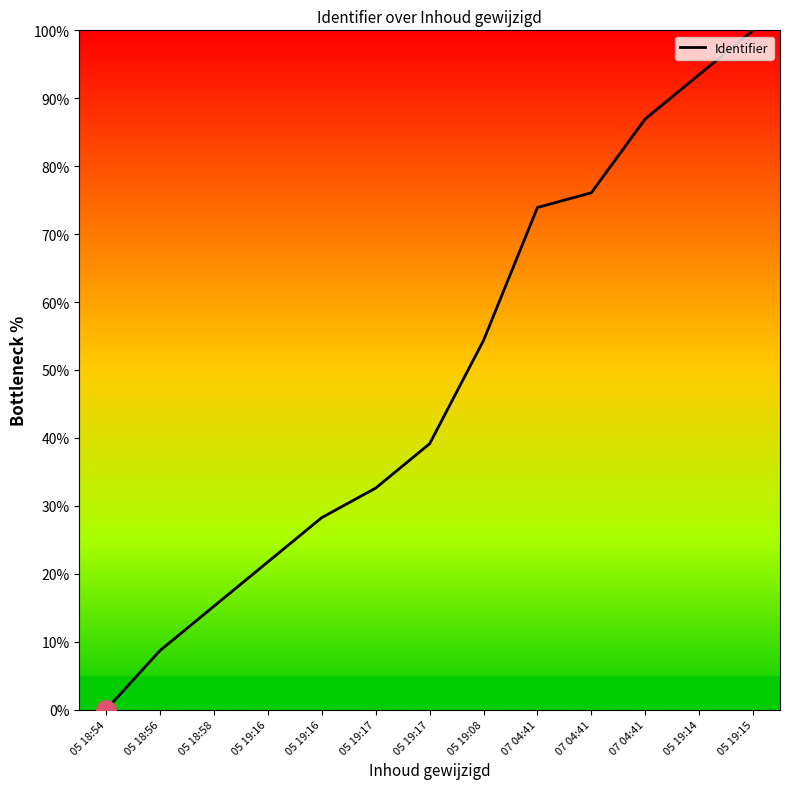

What is the label of the 12th point from the right?

05 18:56